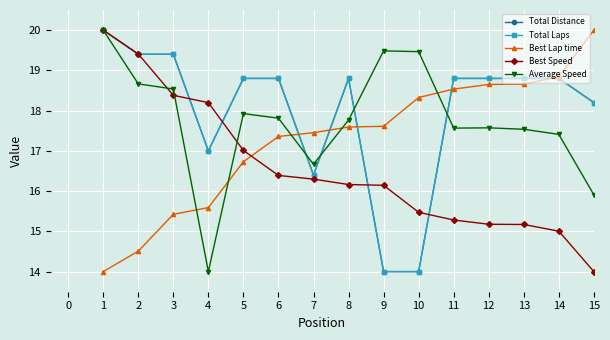

Where does the Average Speed series first go above 17?

1